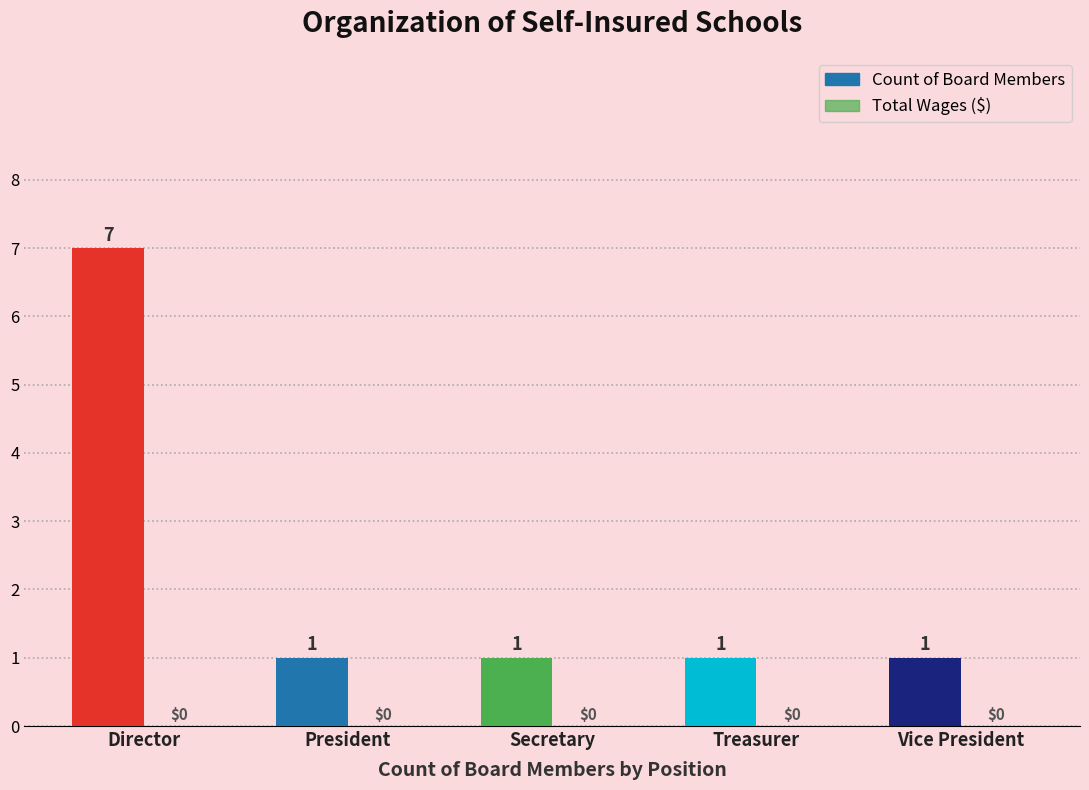

Reading left to right, list all the values displayed in this chart.

Count of Board Members: 7	1	1	1	1
Total Wages ($): 0	0	0	0	0